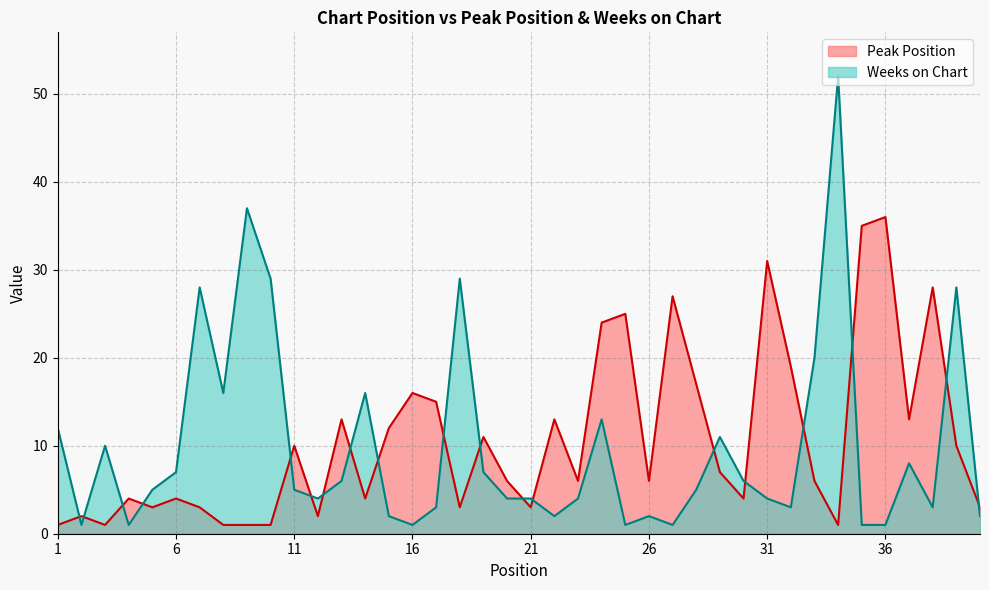

At which category is the sum across all series the highest?

34